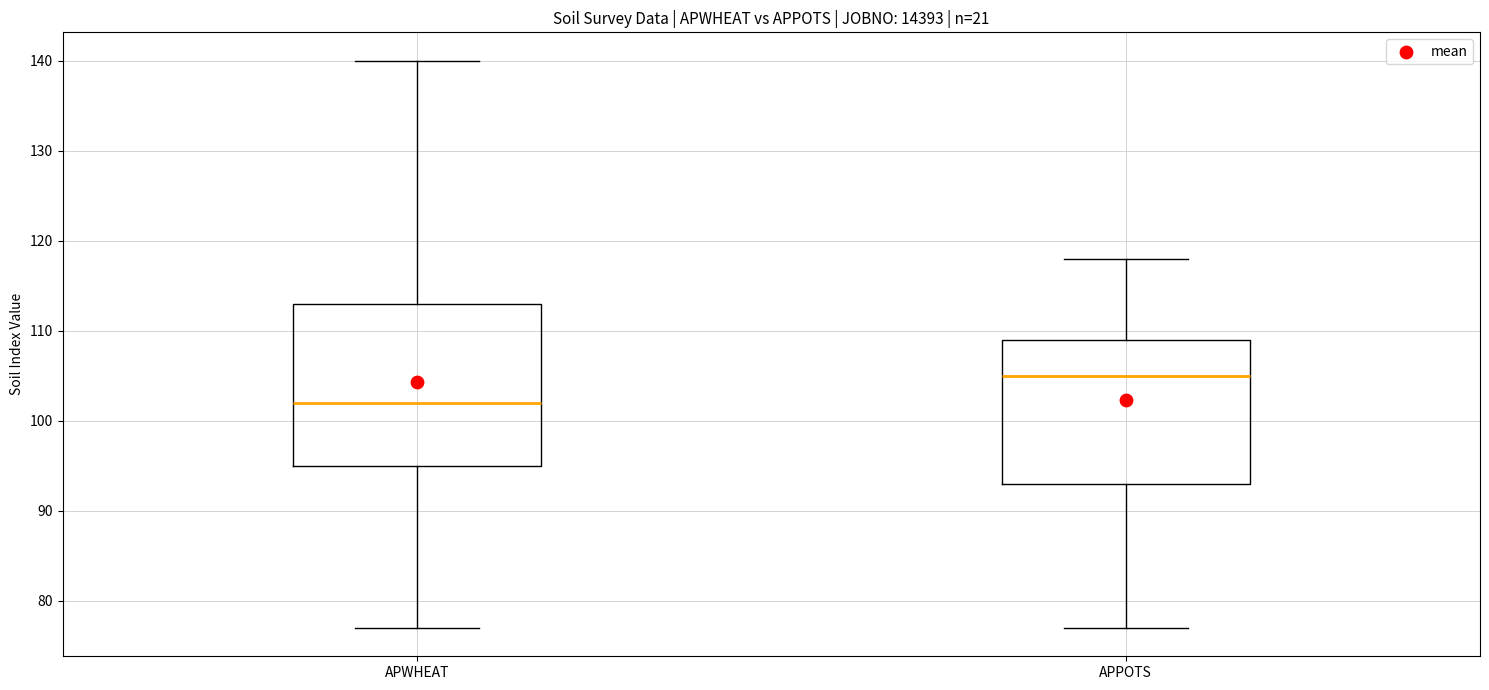

Reading left to right, read every box against the y-axis: the position of its median line, the range the box covers, and the ends of its whiskers. The values are not printed on the chart, so give them approximately, as read against the axis.

APWHEAT: median 102, box 95 to 113, whiskers 77 to 140
APPOTS: median 105, box 93 to 109, whiskers 77 to 118